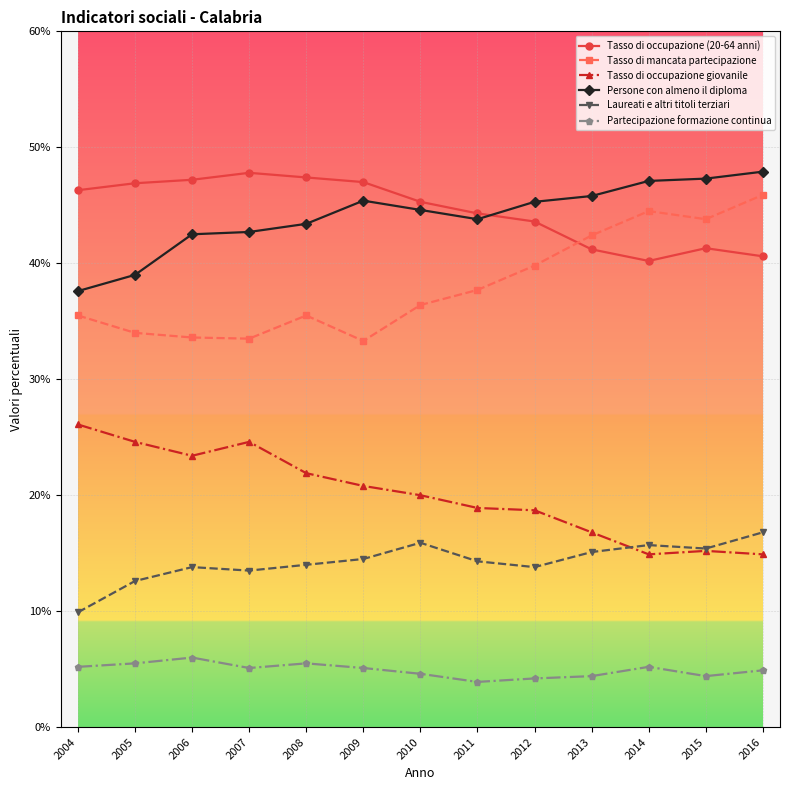

What is the difference between the highest and lowest values at 2015?

42.9